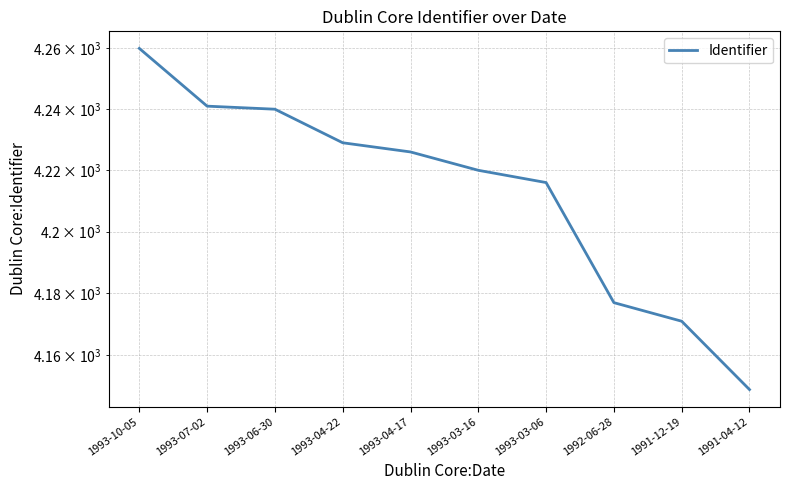

What is the difference between the second highest and minimum values?

92